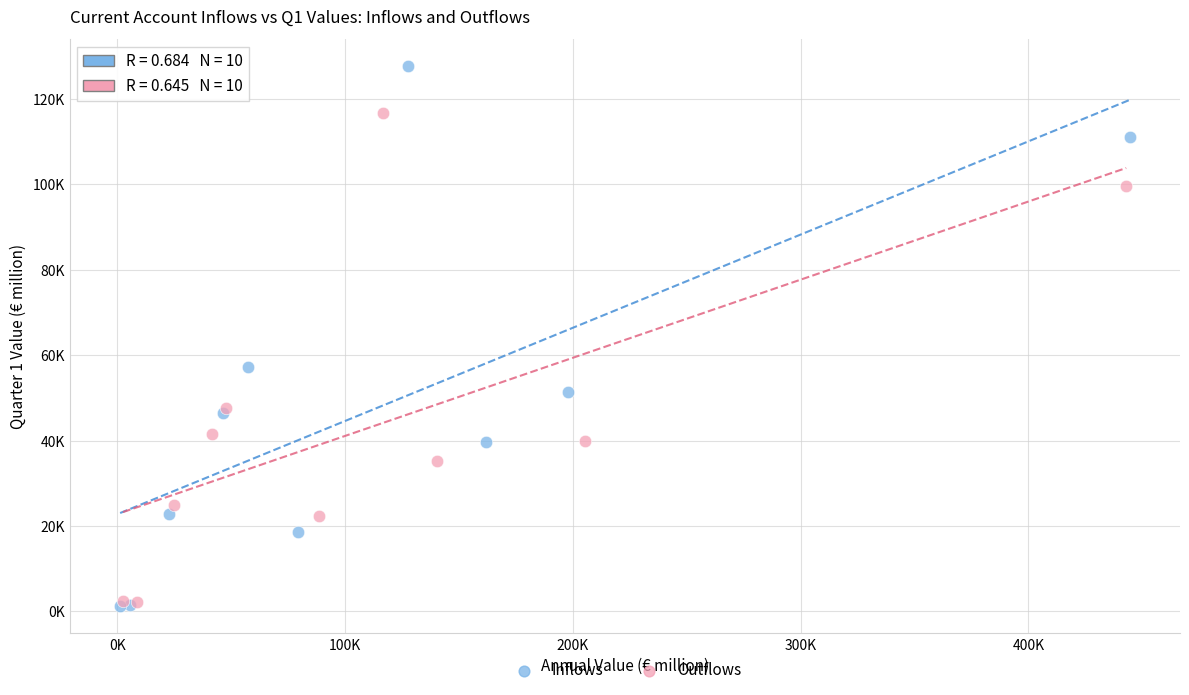

What are all the series names shown in the legend?

Inflows, Outflows